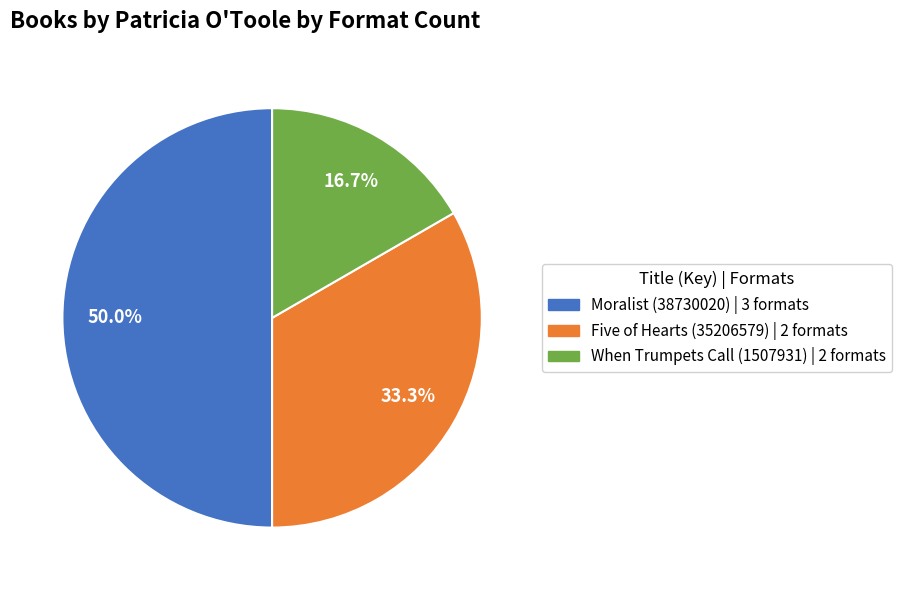

What is the largest slice in the pie chart?

Moralist